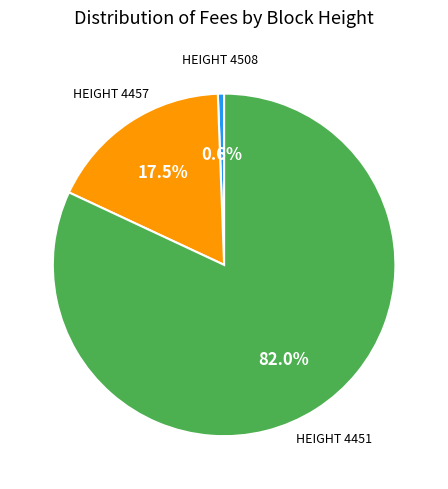

Is there any slice that represents more than half of the pie?

Yes